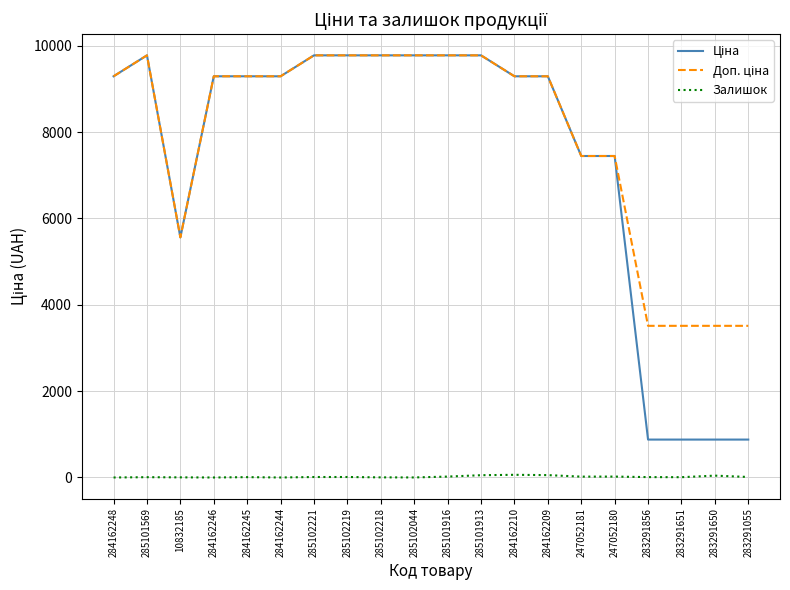

True or false: Залишок has a value of 12.0 at 283291055.

True